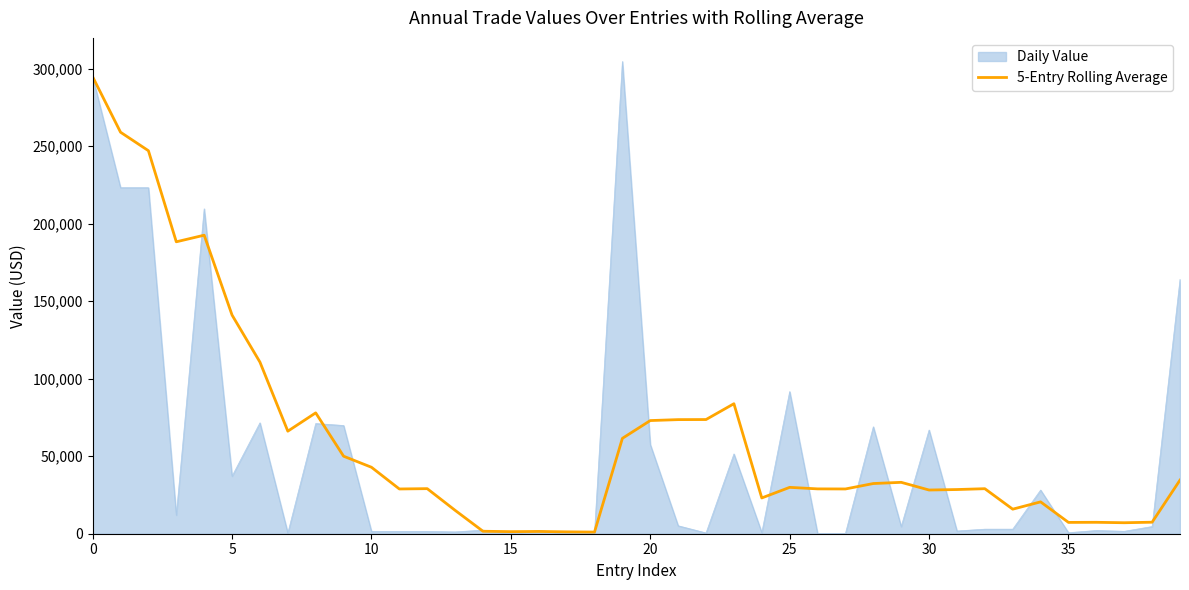

Which series has the largest range (max minus min)?

Daily Value